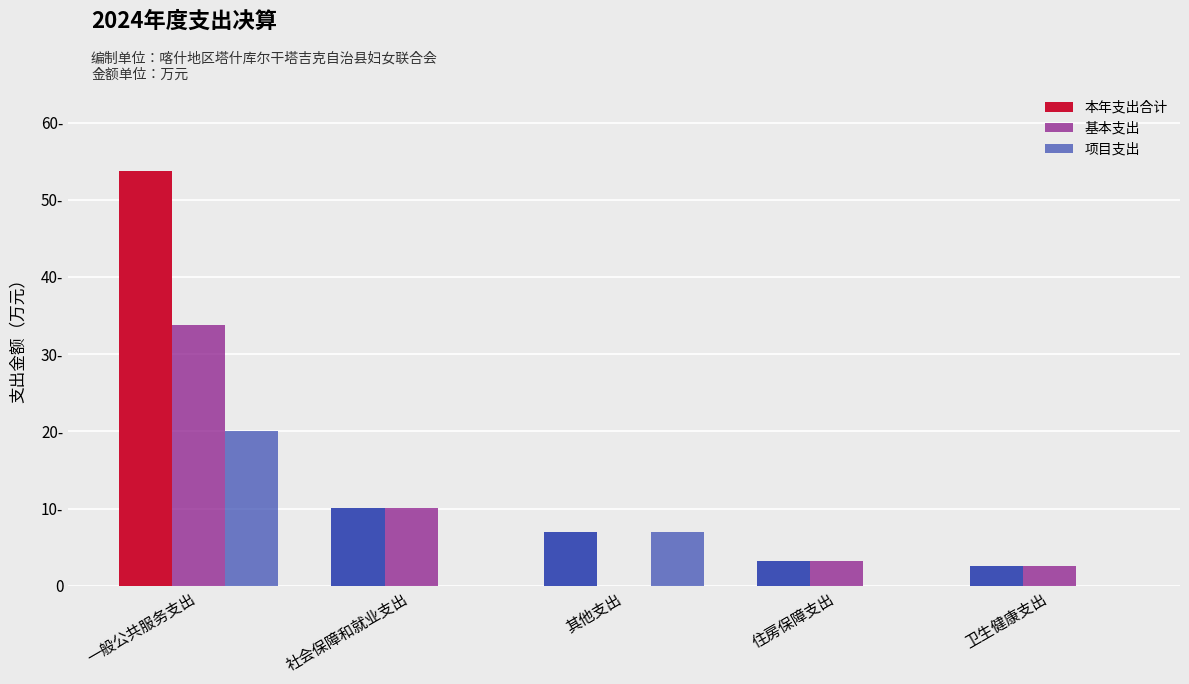

Is the value of 基本支出 at 住房保障支出 greater than the value of 项目支出 at 社会保障和就业支出?

Yes